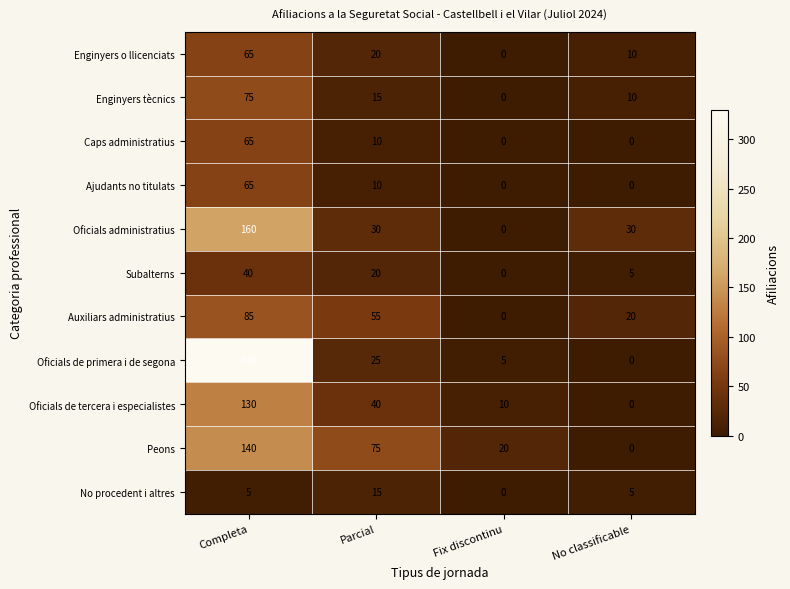

At how many categories does at least one series exceed 2?

4